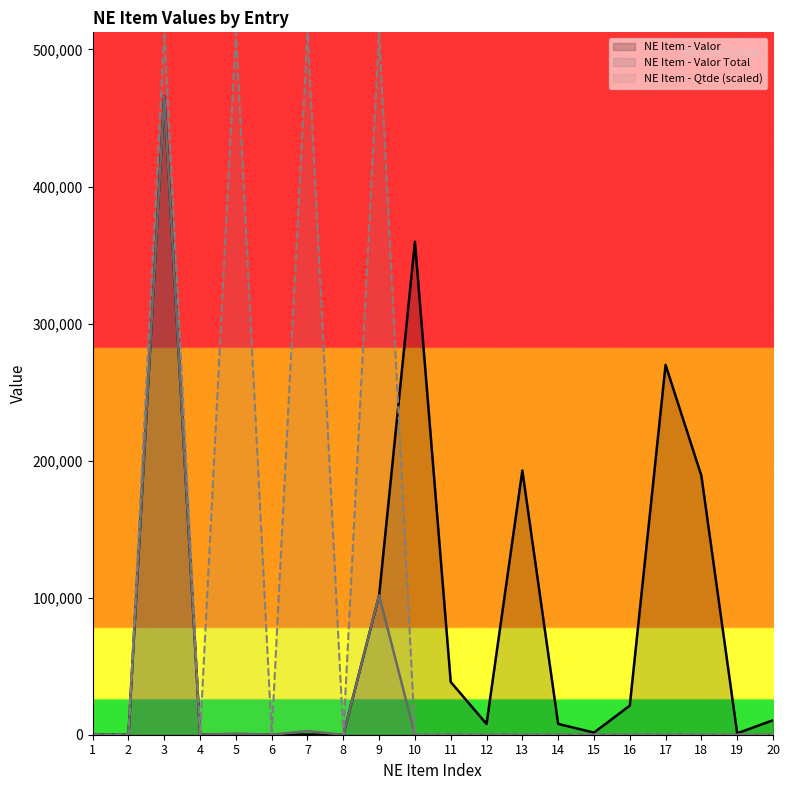

How many interior local peaks does the NE Item - Qtde series have?

4